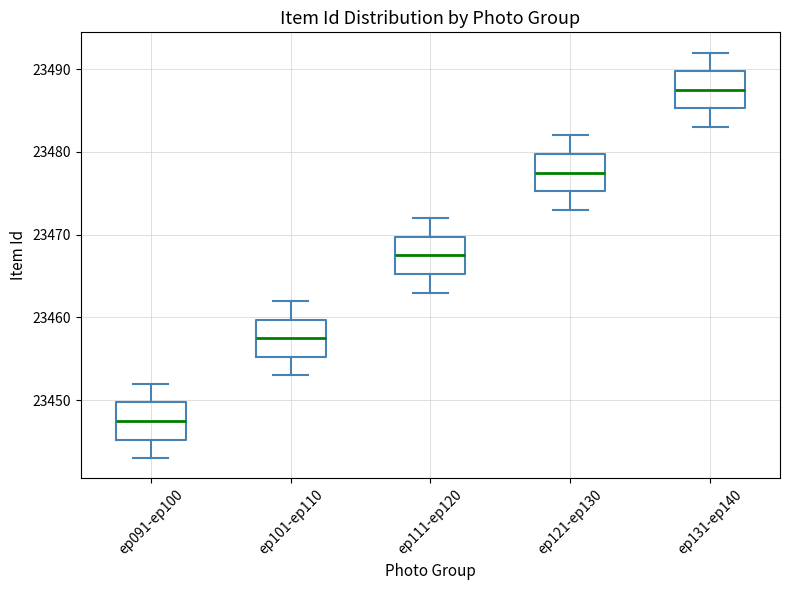

Reading left to right, transcribe this box plot: for each box, give where its median line is, the range the box spans, and where its two whiskers end, as read against the y-axis. The values are not printed on the chart, so give them approximately, as read against the axis.

ep091-ep100: median 23448, box 23445 to 23450, whiskers 23443 to 23452
ep101-ep110: median 23458, box 23455 to 23460, whiskers 23453 to 23462
ep111-ep120: median 23468, box 23465 to 23470, whiskers 23463 to 23472
ep121-ep130: median 23478, box 23475 to 23480, whiskers 23473 to 23482
ep131-ep140: median 23488, box 23485 to 23490, whiskers 23483 to 23492